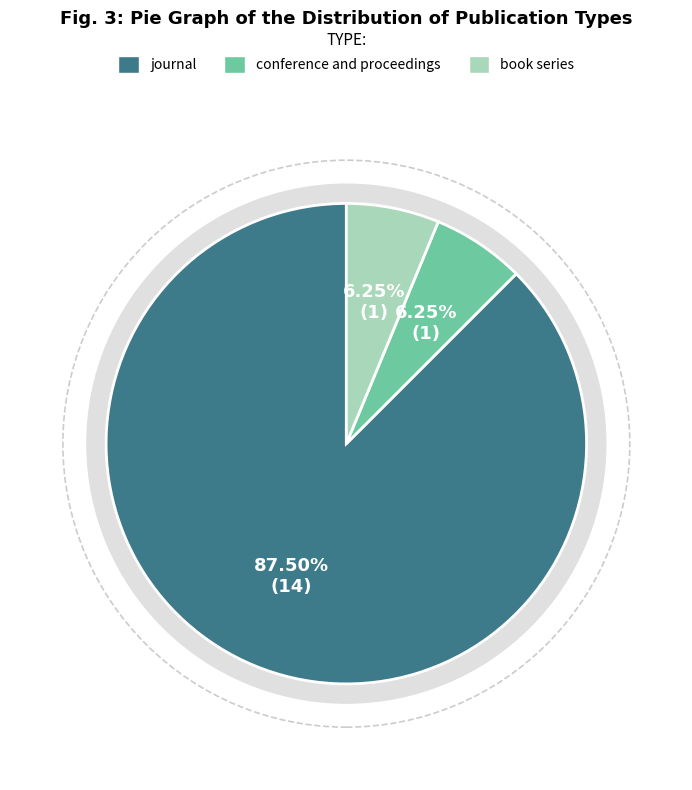

To the nearest percent, what portion does book series represent?

6%